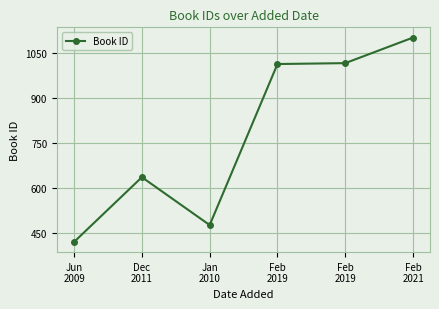

Count the number of data series in this chart.

1